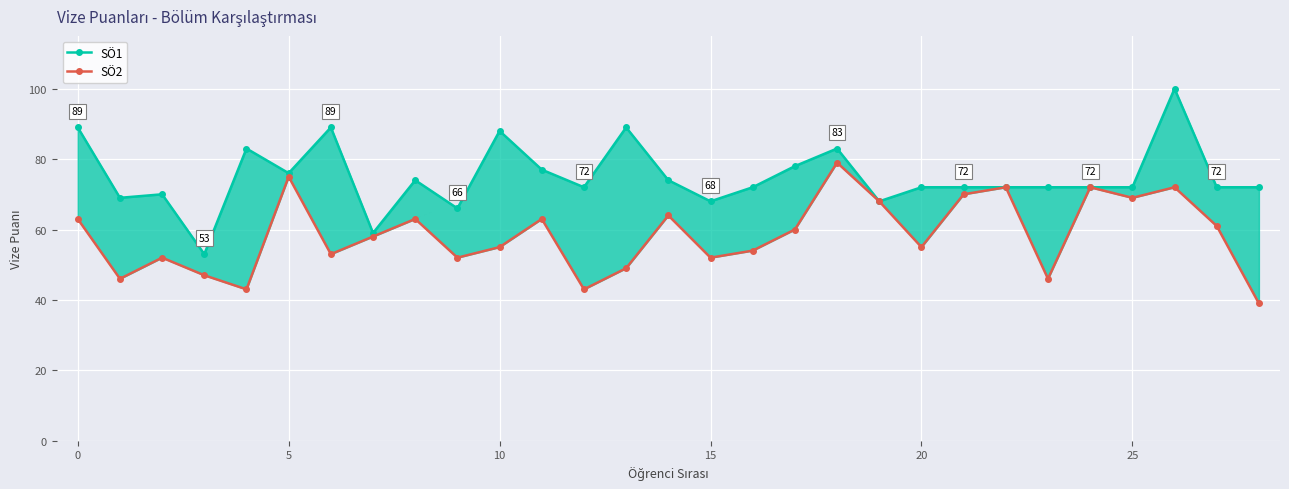

True or false: SÖ2 has more than 0 points higher than both neighbors.

True